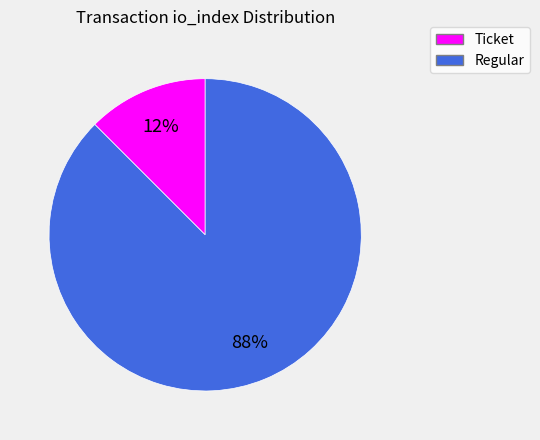

Does any single category account for the majority?

Yes